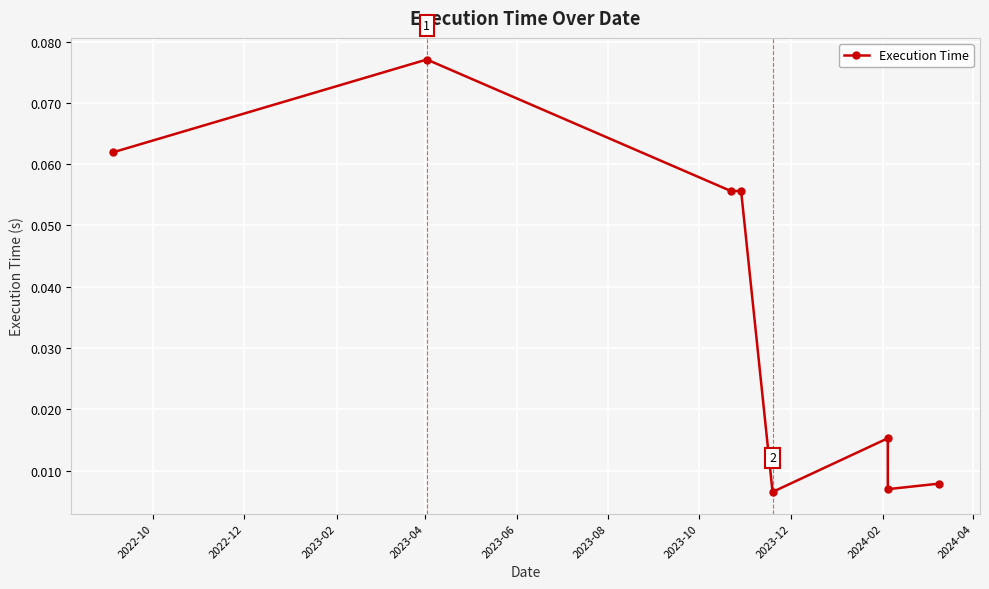

Is this an area chart (filled region under the line)?

No